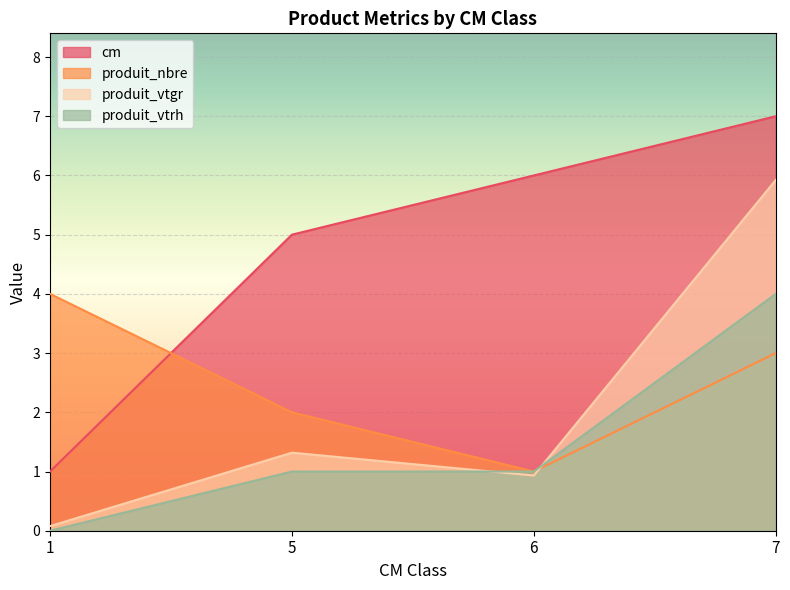

True or false: produit_vtgr and produit_vtrh cross at least once.

True